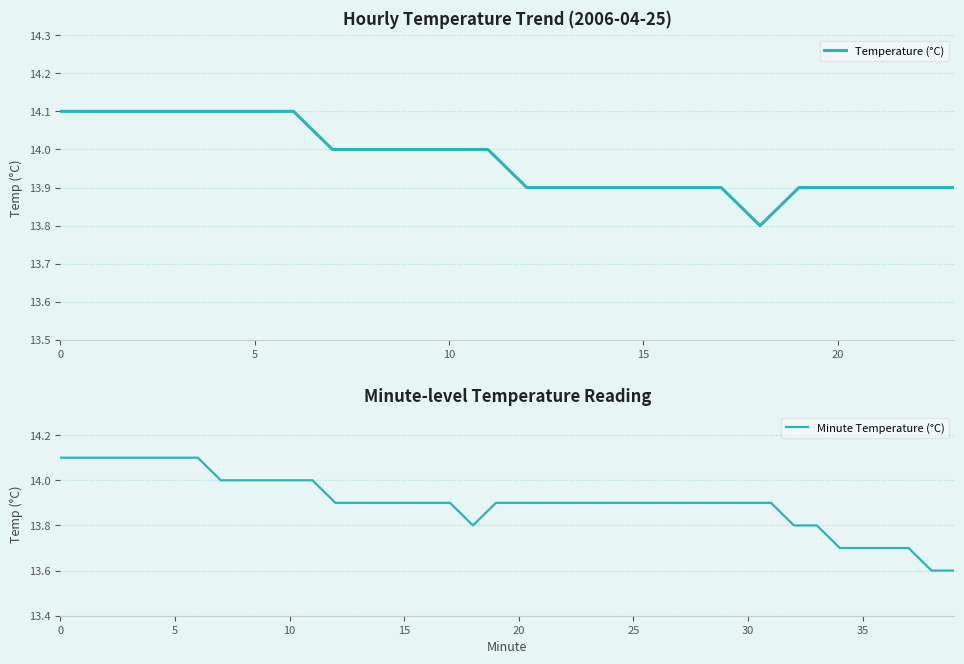

What is the change in value from 10 to 17?

-0.1